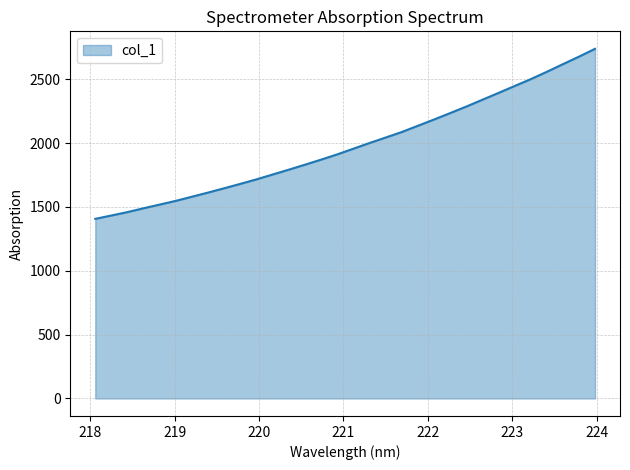

What is the minimum value shown in the chart?

1406.5